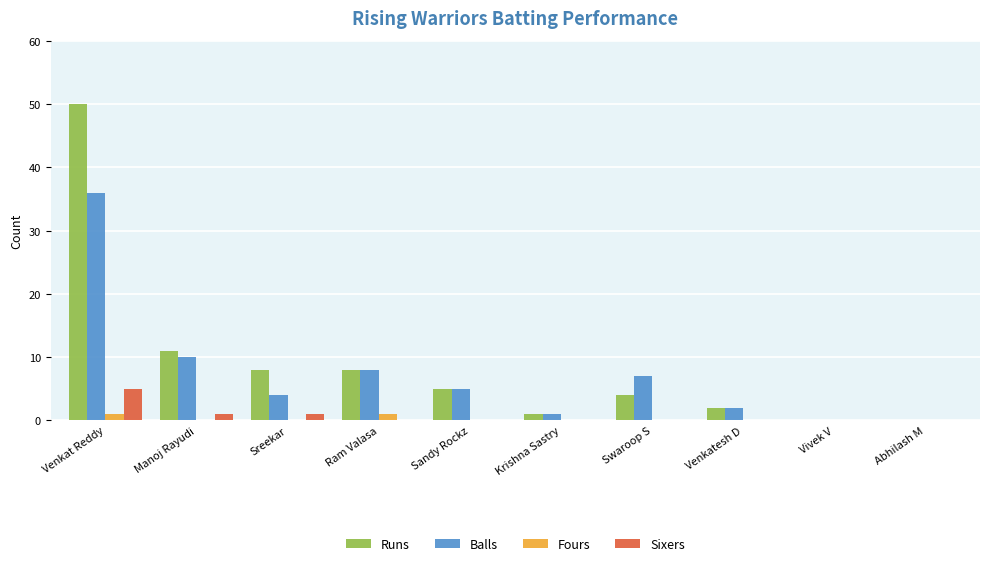

Are the bars grouped side by side (vs. stacked)?

Yes